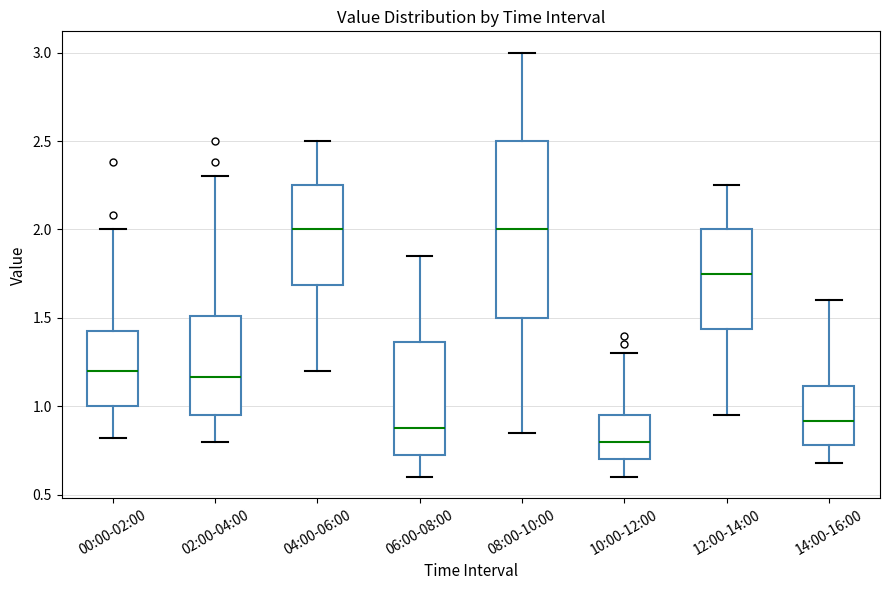

Reading left to right, transcribe this box plot: for each box, give where its median line is, the range the box spans, and where its two whiskers end, as read against the y-axis. The values are not printed on the chart, so give them approximately, as read against the axis.

00:00-02:00: median 1.20, box 1.00 to 1.45, whiskers 0.80 to 2.00
02:00-04:00: median 1.15, box 0.95 to 1.50, whiskers 0.80 to 2.30
04:00-06:00: median 2.00, box 1.70 to 2.25, whiskers 1.20 to 2.50
06:00-08:00: median 0.90, box 0.75 to 1.35, whiskers 0.60 to 1.85
08:00-10:00: median 2.00, box 1.50 to 2.50, whiskers 0.85 to 3.00
10:00-12:00: median 0.80, box 0.70 to 0.95, whiskers 0.60 to 1.30
12:00-14:00: median 1.75, box 1.45 to 2.00, whiskers 0.95 to 2.25
14:00-16:00: median 0.90, box 0.80 to 1.10, whiskers 0.70 to 1.60